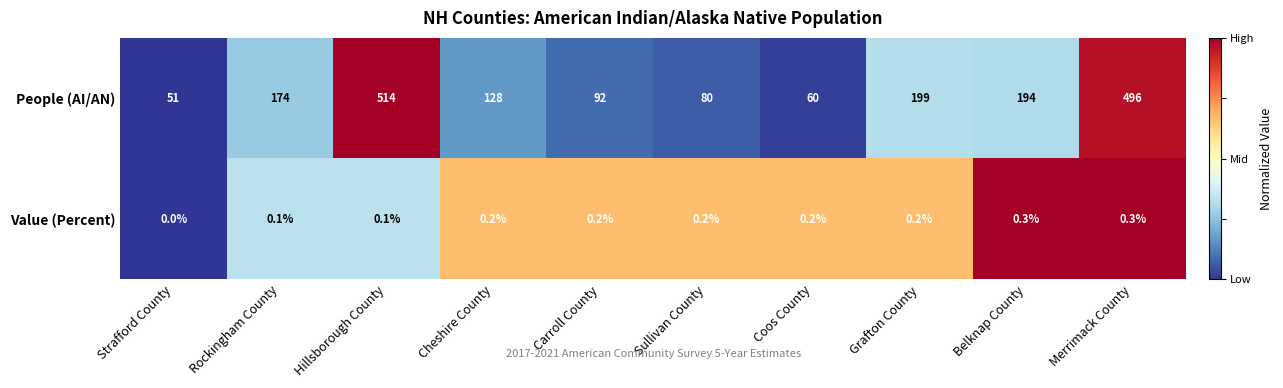

Reading left to right, list all the values displayed in this chart.

People (AI/AN): Strafford County=51.0	Rockingham County=174.0	Hillsborough County=514.0	Cheshire County=128.0	Carroll County=92.0	Sullivan County=80.0	Coos County=60.0	Grafton County=199.0	Belknap County=194.0	Merrimack County=496.0
Value (Percent): Strafford County=0.0	Rockingham County=0.1	Hillsborough County=0.1	Cheshire County=0.2	Carroll County=0.2	Sullivan County=0.2	Coos County=0.2	Grafton County=0.2	Belknap County=0.3	Merrimack County=0.3